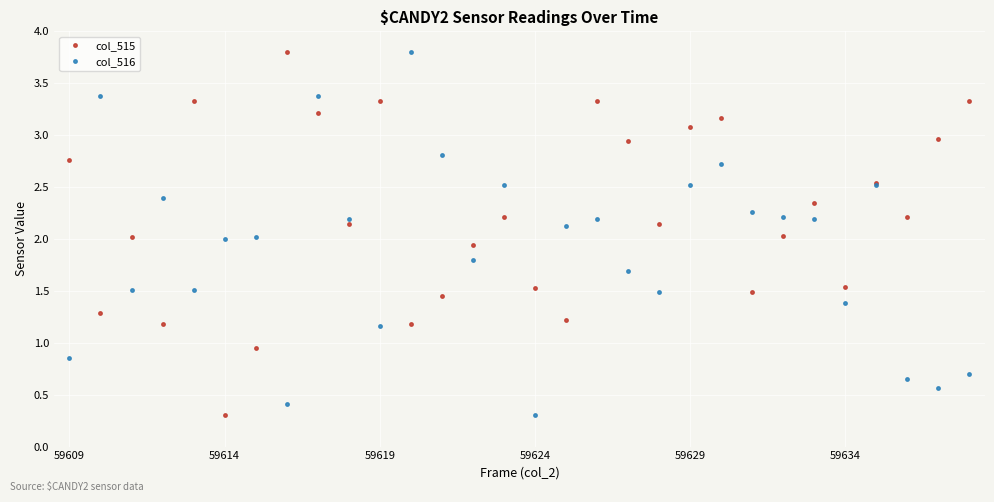

List the series in order of their overall mean, highest first.

col_515, col_516